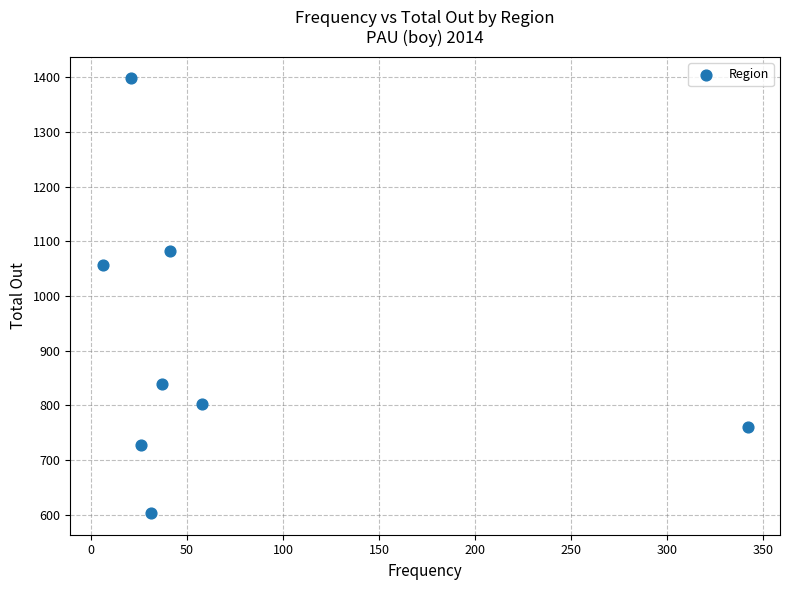

What is the range of Y values (max minus min)?

795